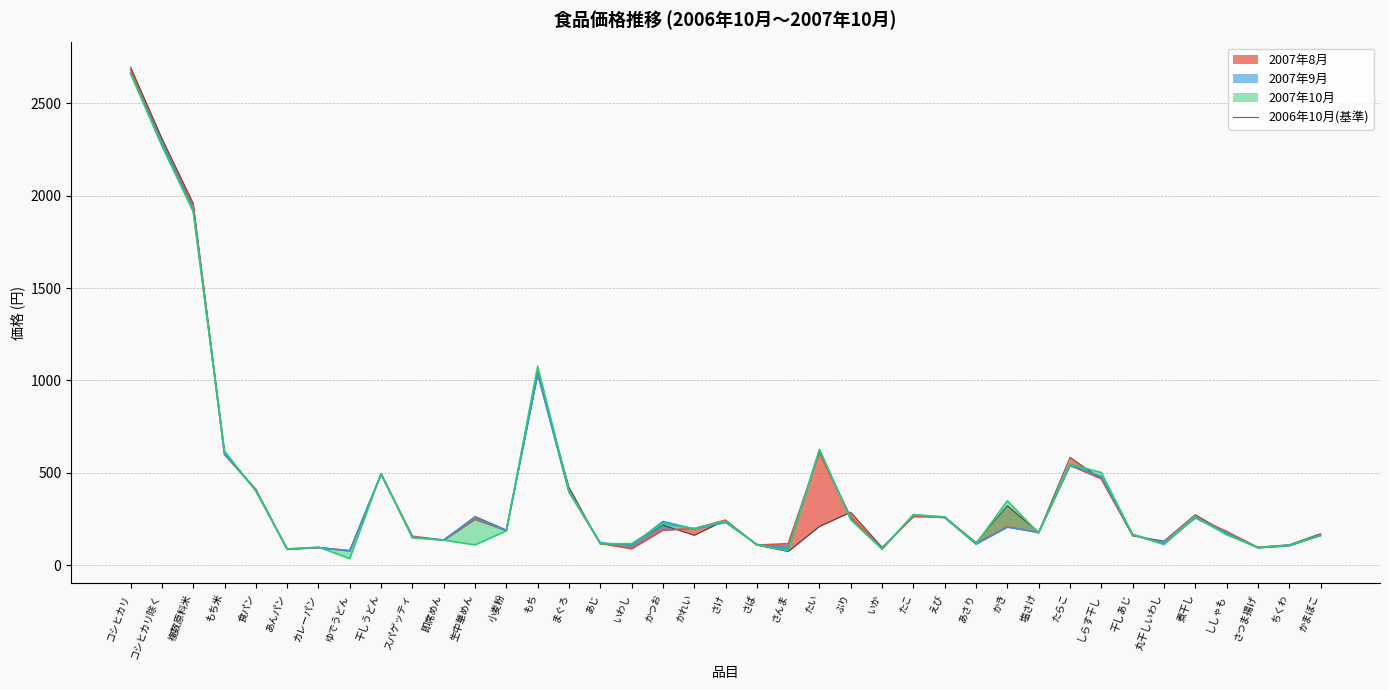

At which category does the chart reach its peak across all series?

コシヒカリ